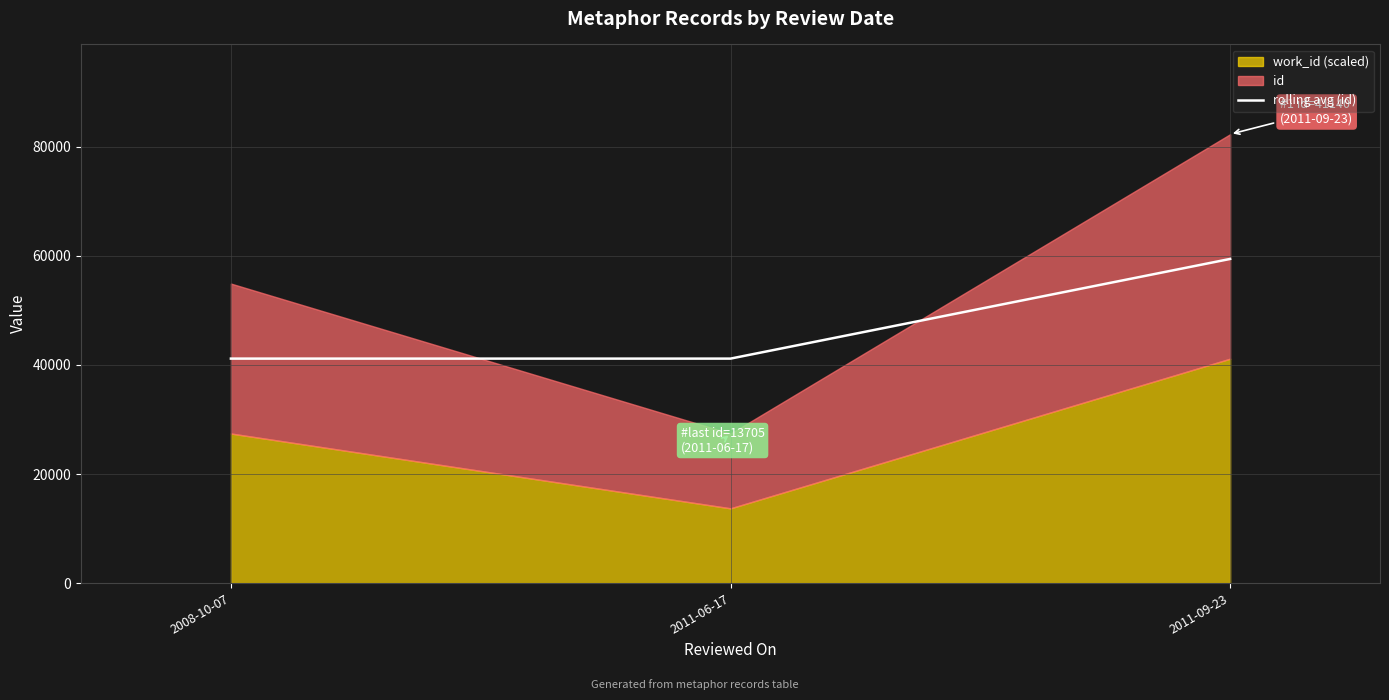

What is the label of the 3rd point from the left?

2011-09-23